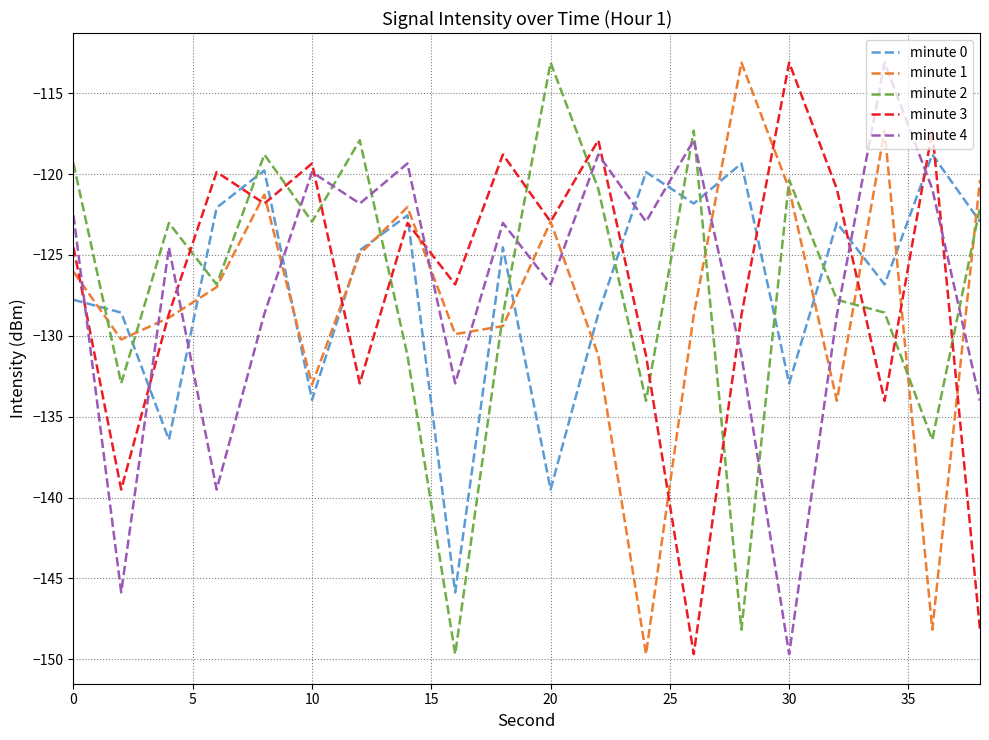

What is the smallest value displayed?

-149.7